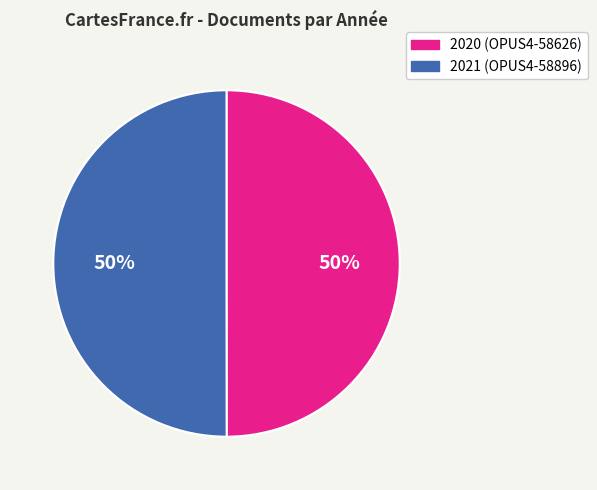

How many segments does this pie chart have?

2